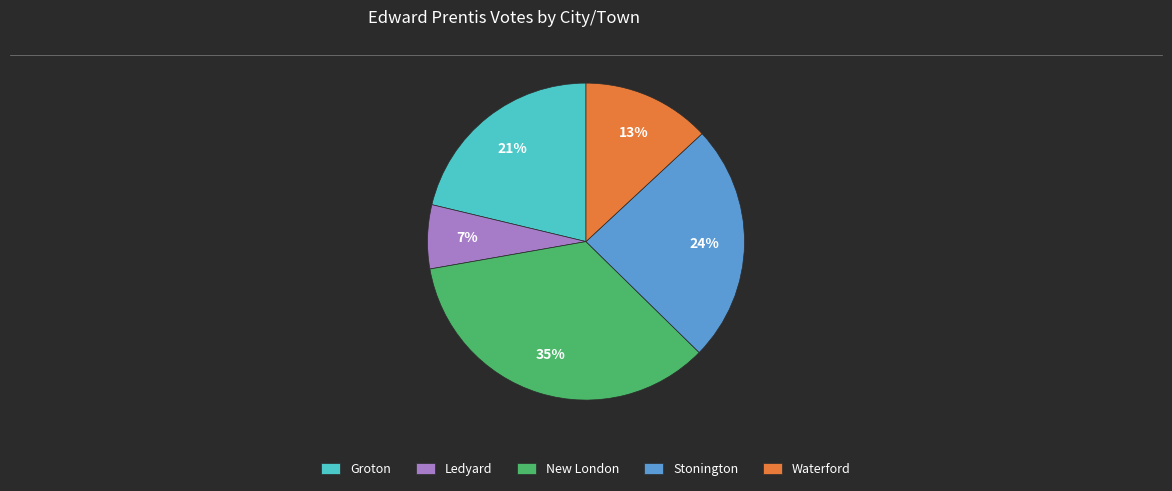

Combined, do New London and Stonington account for over 50%?

Yes